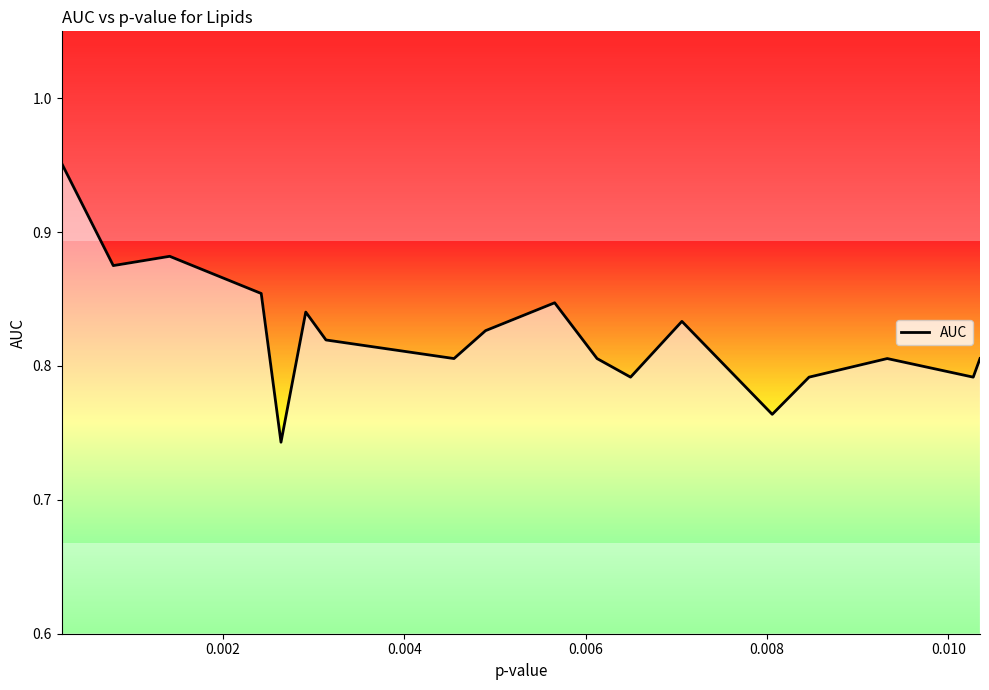

Is this an area chart (filled region under the line)?

No